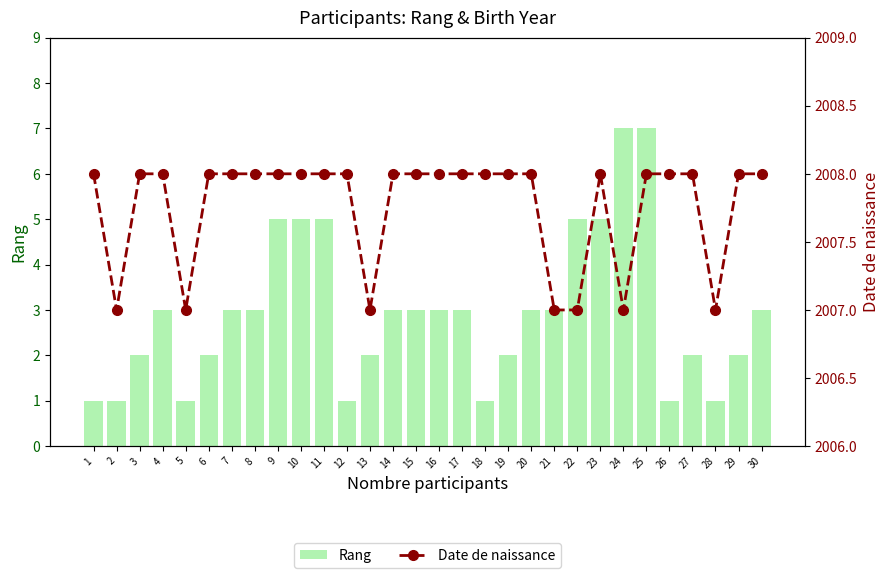

How many data points in Rang are above 3?

7